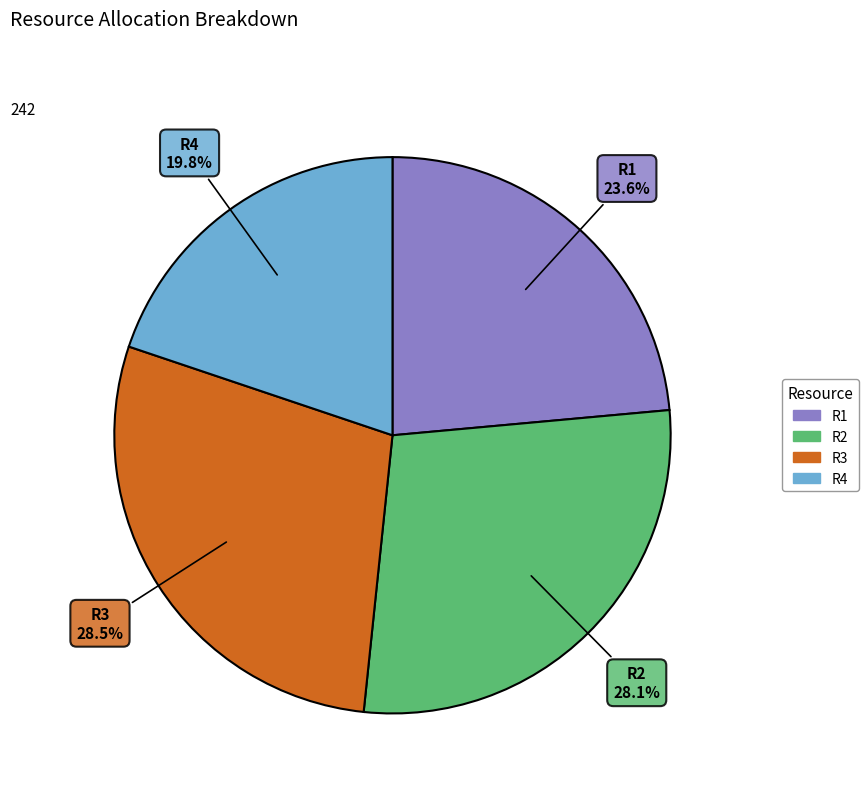

How many slices are in this pie chart?

4